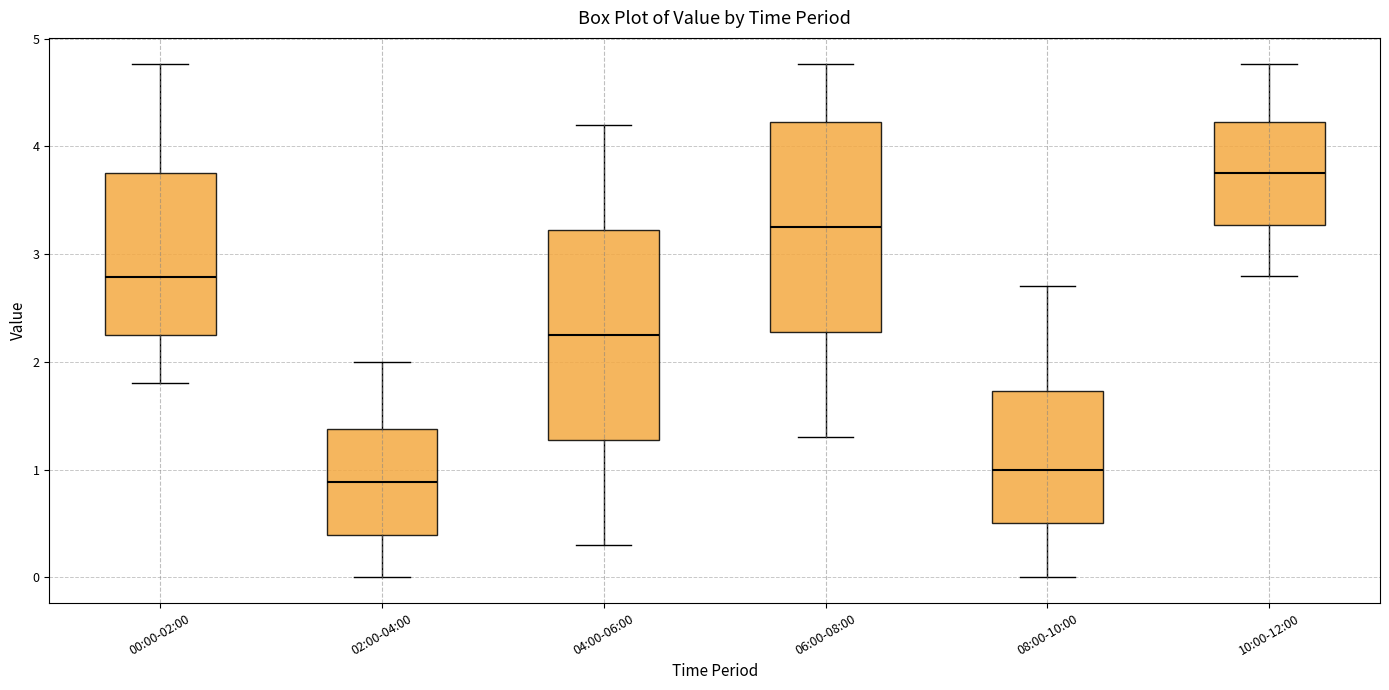

Where does the median line of the box for 08:00-10:00 sit on the y-axis? The values are not printed on the chart, so give them approximately, as read against the axis.

1.0